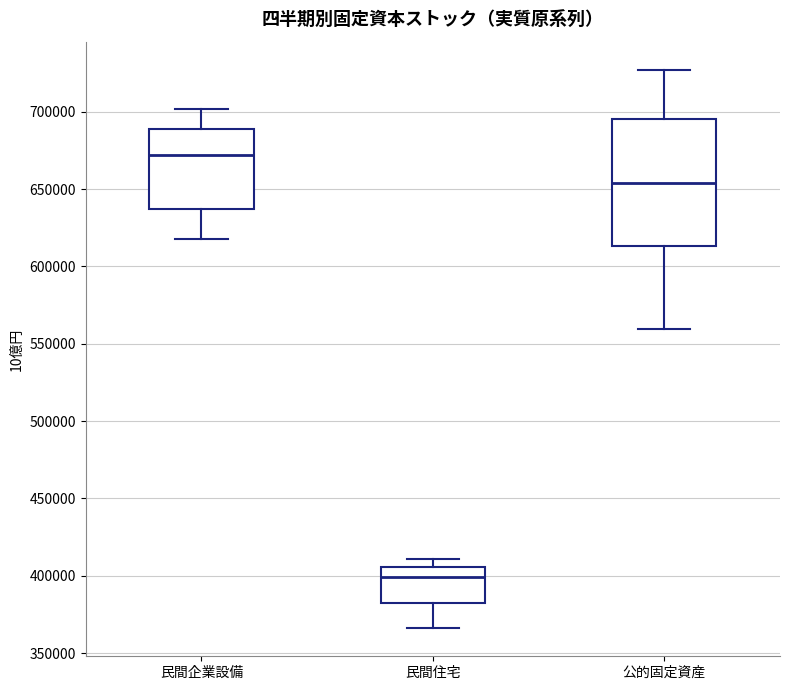

Reading left to right, transcribe this box plot: for each box, give where its median line is, the range the box spans, and where its two whiskers end, as read against the y-axis. The values are not printed on the chart, so give them approximately, as read against the axis.

民間企業設備: median 670000, box 635000 to 690000, whiskers 620000 to 700000
民間住宅: median 400000, box 380000 to 405000, whiskers 365000 to 410000
公的固定資産: median 655000, box 615000 to 695000, whiskers 560000 to 725000